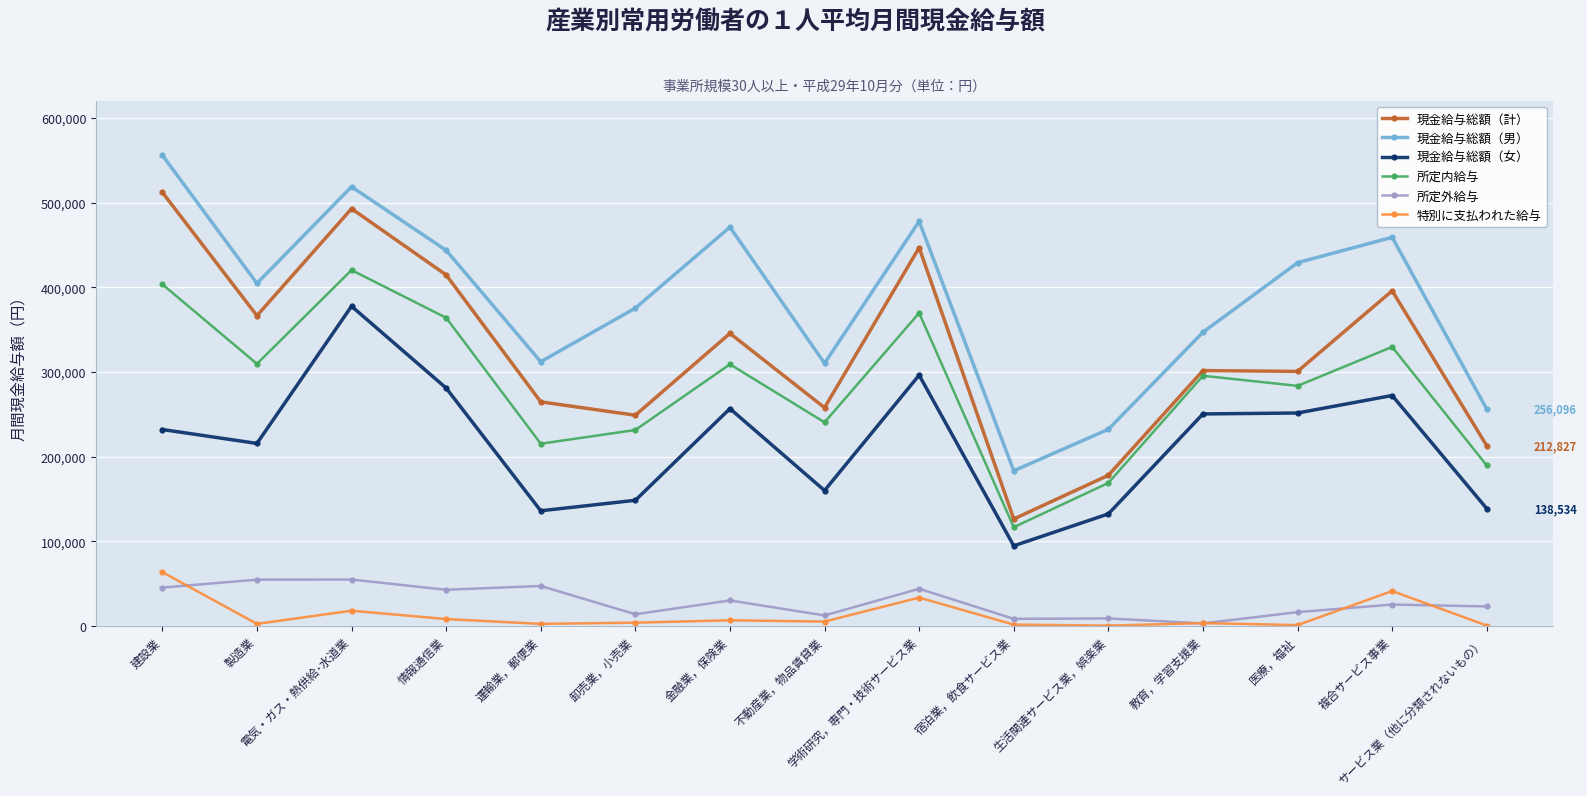

True or false: 現金給与総額（男） has more than 0 interior local peaks.

True